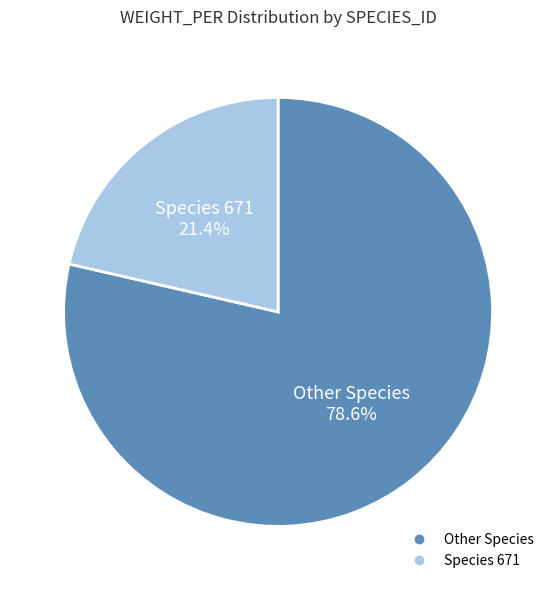

Is there a majority slice in this chart?

Yes